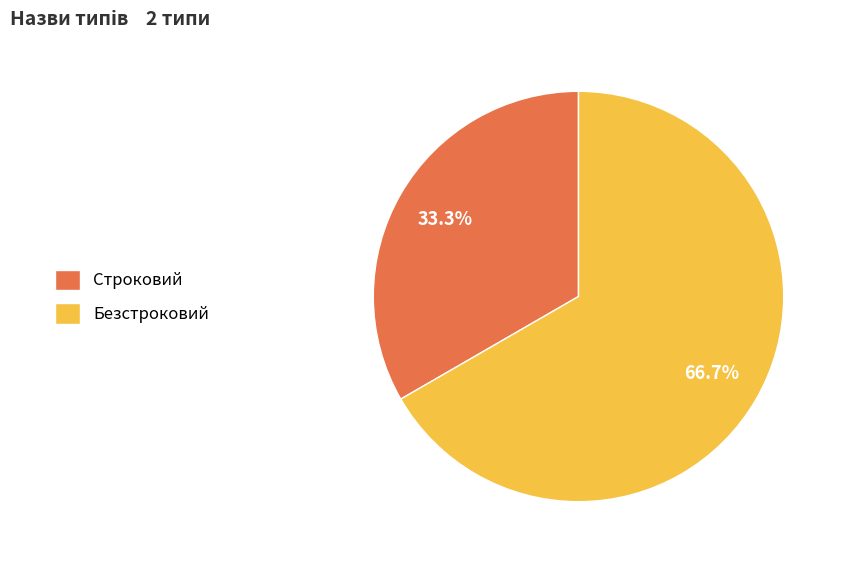

The Безстроковий slice represents 72% of the pie. True or false?

False